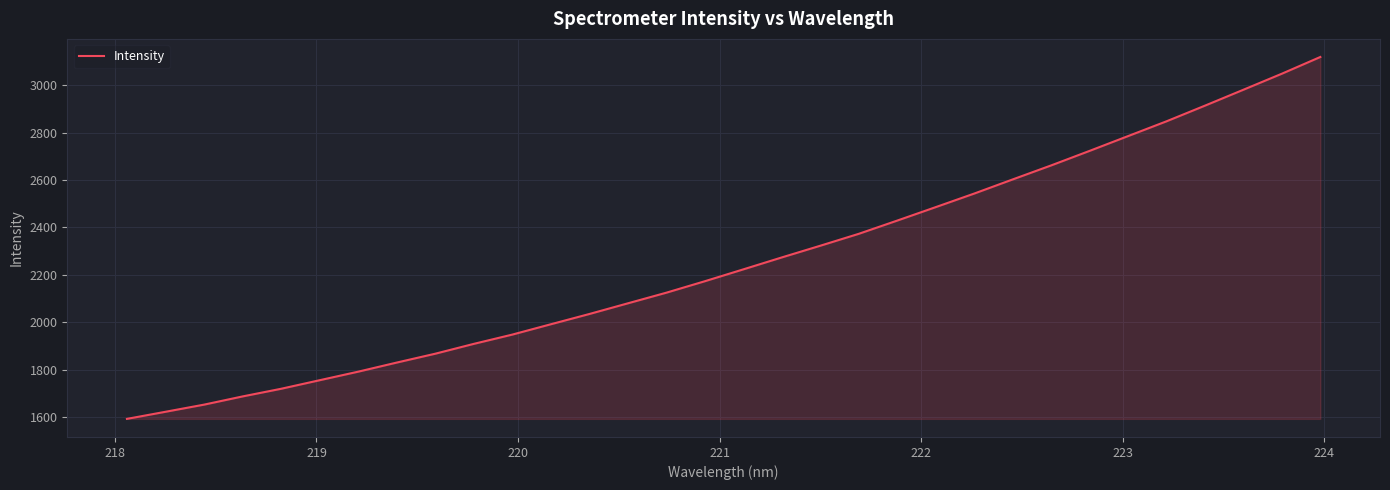

What is the difference between the maximum and minimum values?

1527.2